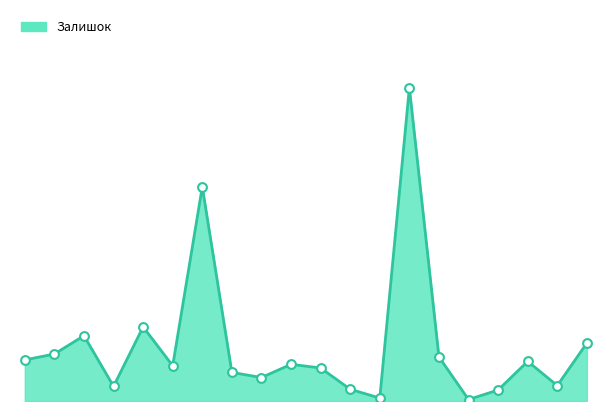

Is this an area chart (filled region under the line)?

Yes